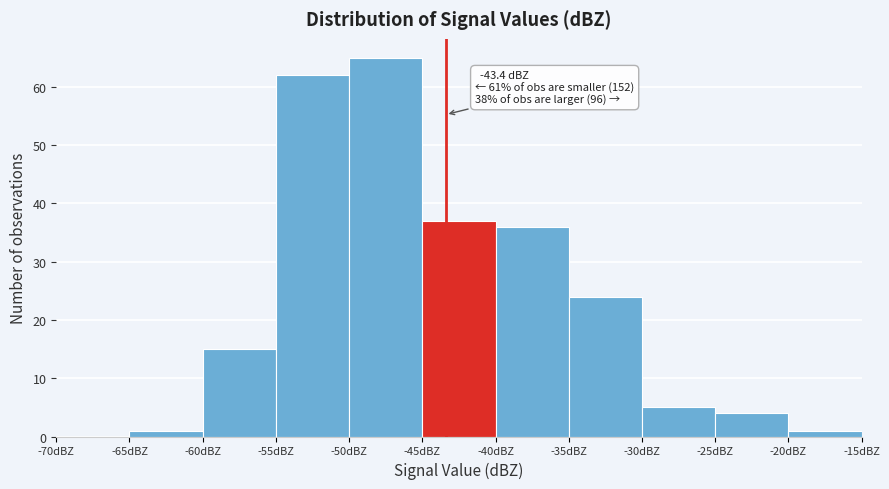

Over which range of the x-axis is the bar tallest?

-50 to -45